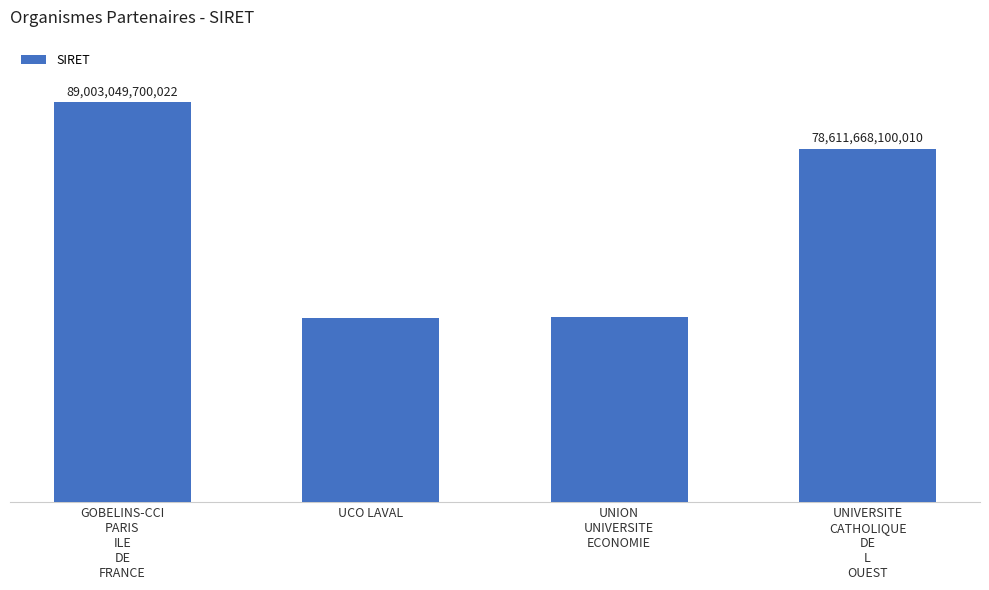

What value does the data have at UNIVERSITE
CATHOLIQUE
DE
L
OUEST?

78611668100010